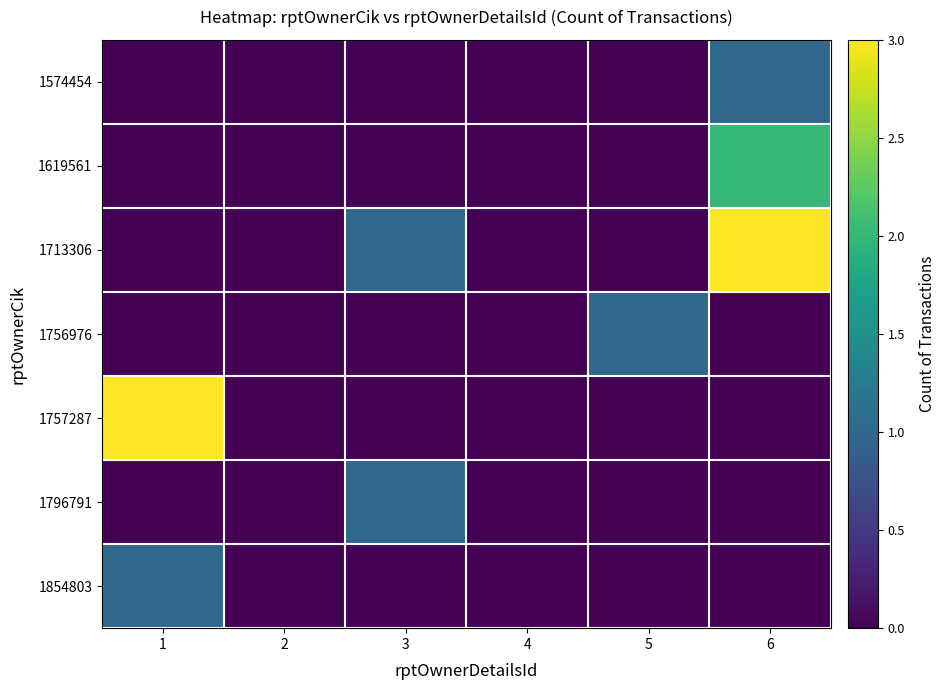

Reading right to left, what are all the values shown in this chart?

1574454: 6=1	5=0	4=0	3=0	2=0	1=0
1619561: 6=2	5=0	4=0	3=0	2=0	1=0
1713306: 6=3	5=0	4=0	3=1	2=0	1=0
1756976: 6=0	5=1	4=0	3=0	2=0	1=0
1757287: 6=0	5=0	4=0	3=0	2=0	1=3
1796791: 6=0	5=0	4=0	3=1	2=0	1=0
1854803: 6=0	5=0	4=0	3=0	2=0	1=1